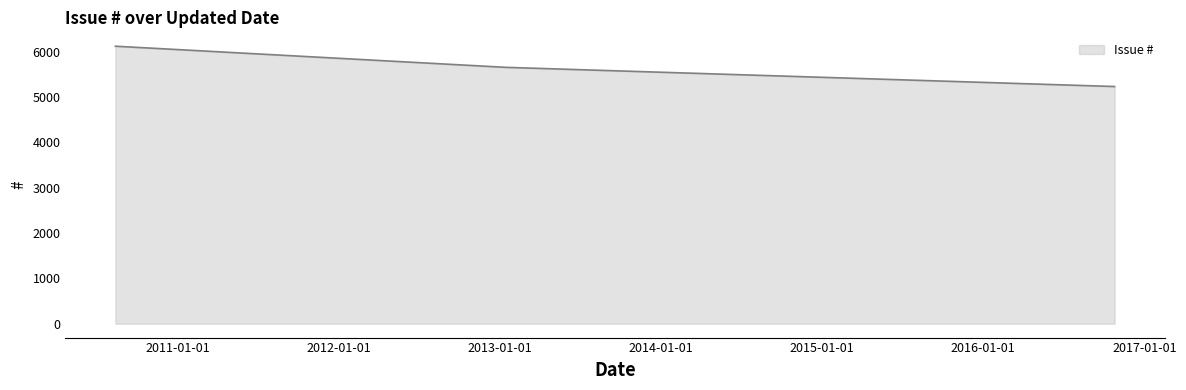

What is the sum of all values?

17002